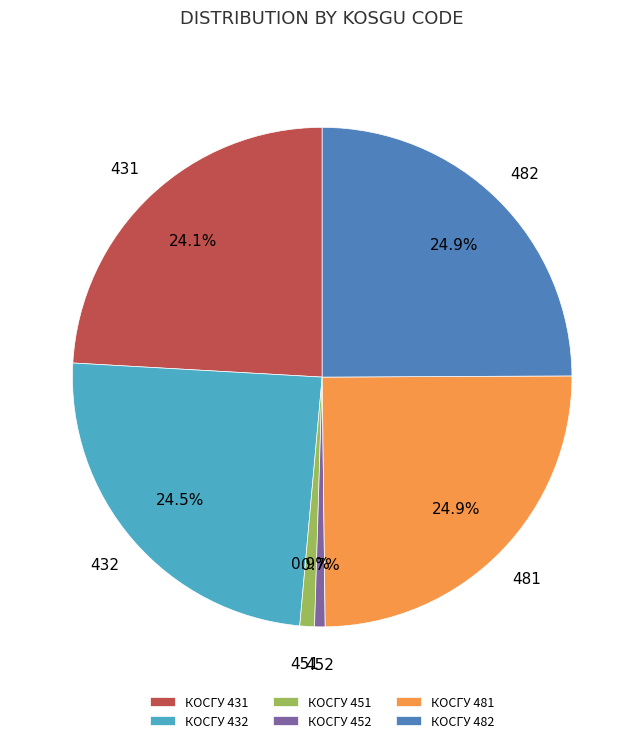

How many slices are in this pie chart?

6